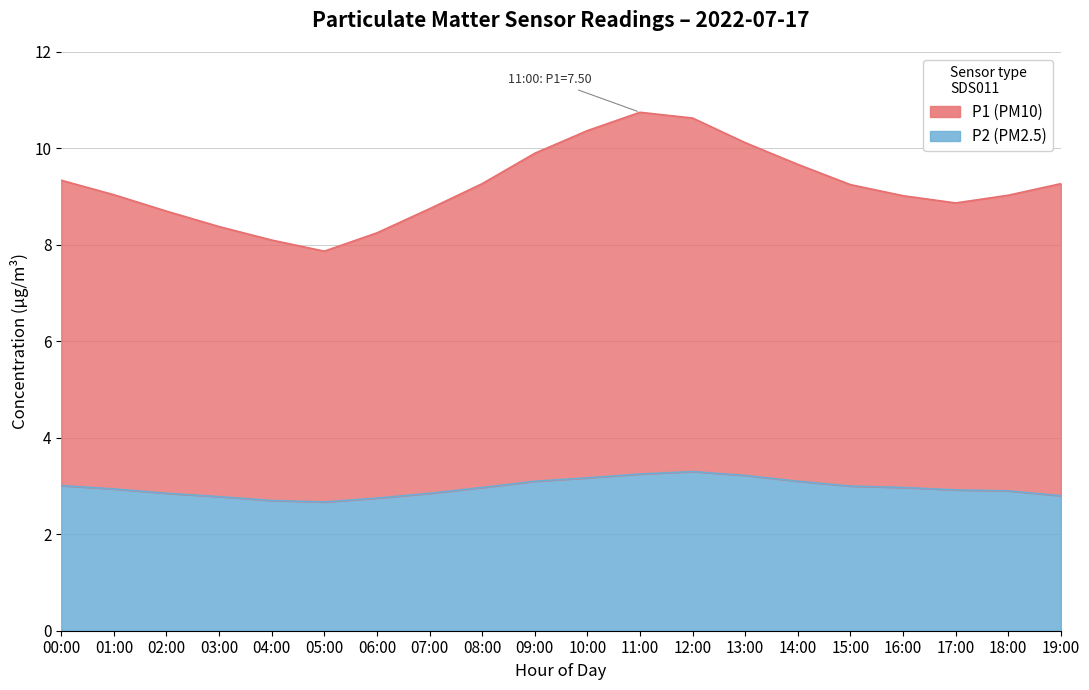

How many series are shown in this chart?

2